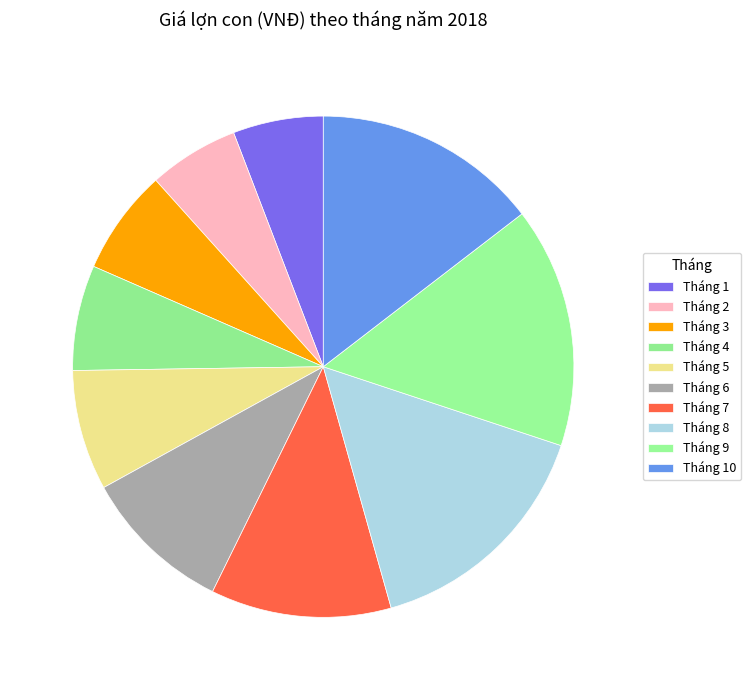

Count the number of slices in the pie.

10